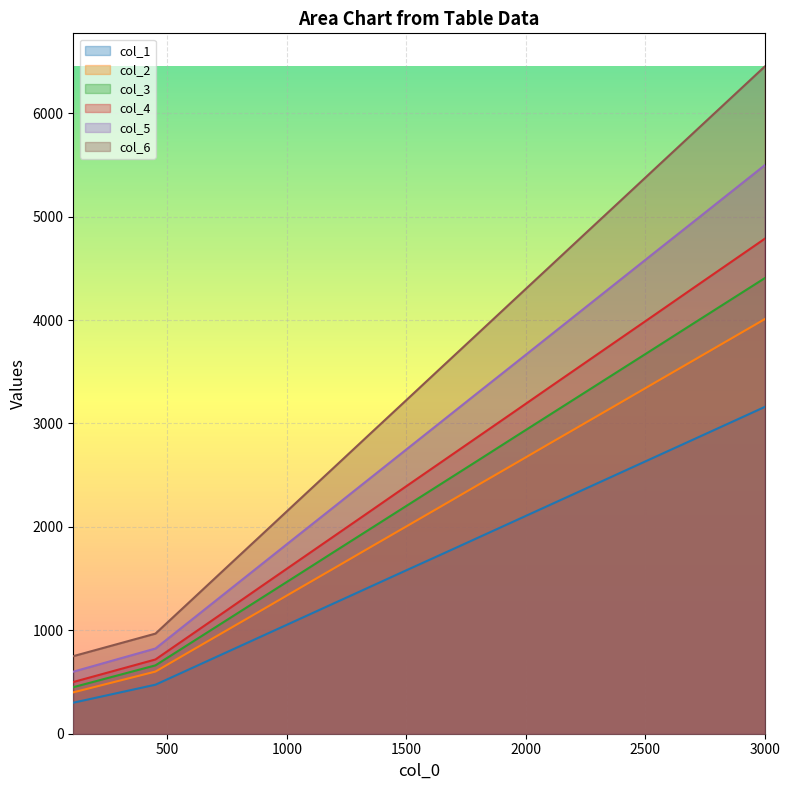

True or false: col_5 and col_4 cross at least once.

False